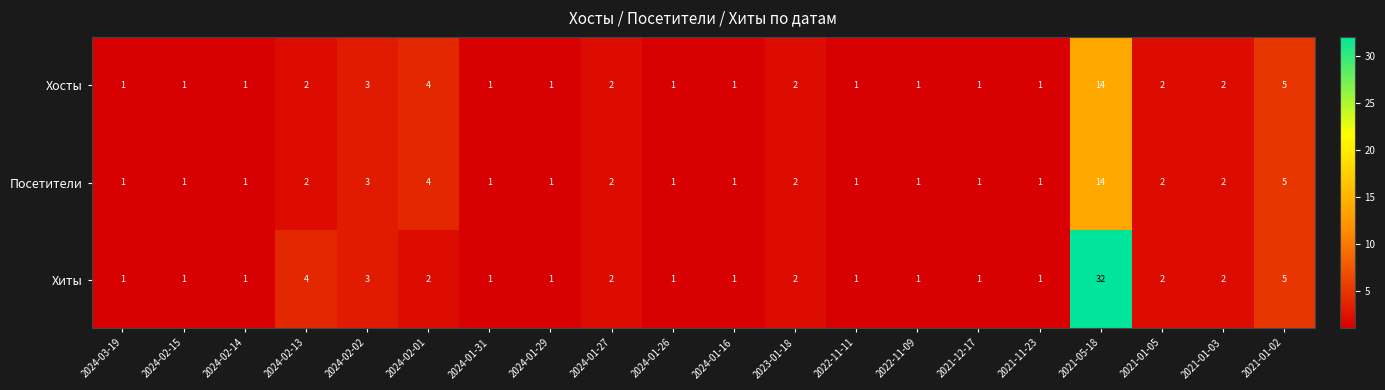

The Посетители series shows 0 at 2022-11-09. True or false?

False